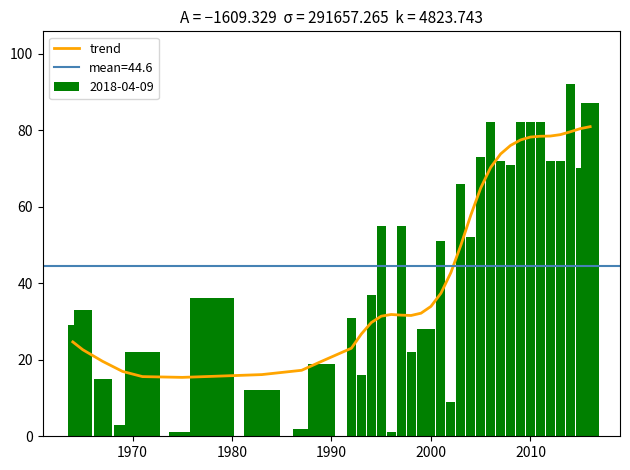

Does the chart contain stacked bars?

No